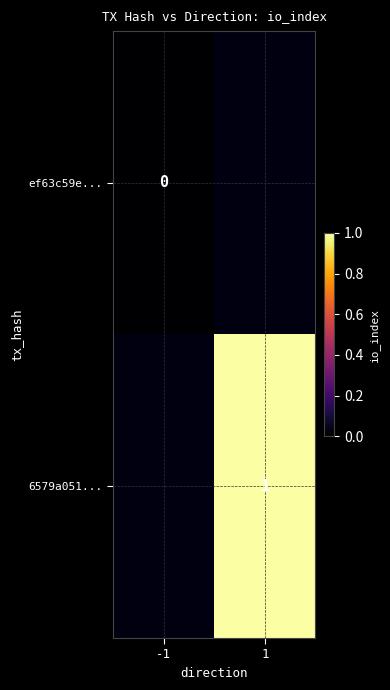

Which category has the highest value in the ef63c59e... series?

-1